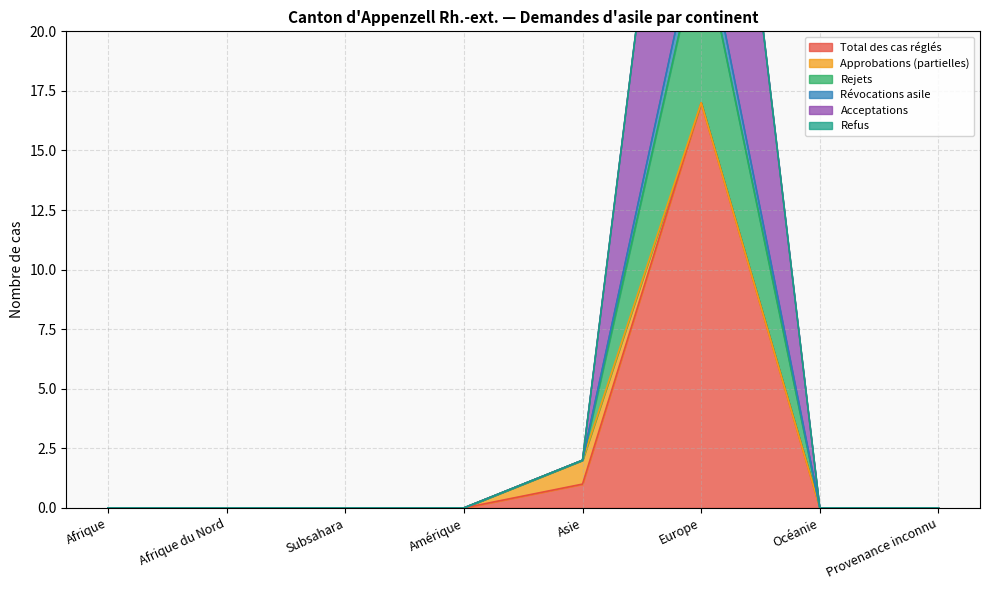

What is the total value across all series at Asie?

7